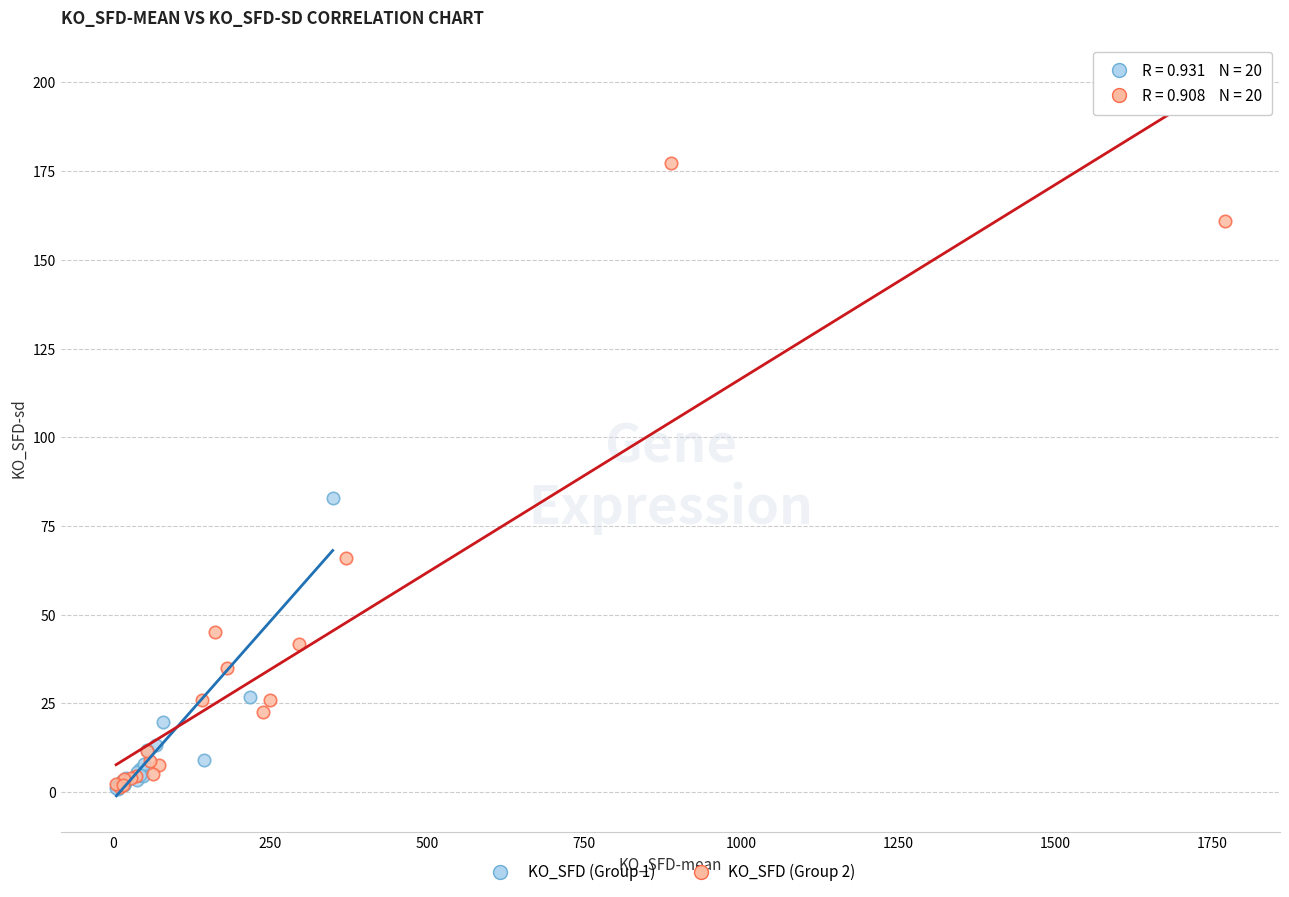

Which series has the widest spread of Y values?

KO_SFD (Group 2)